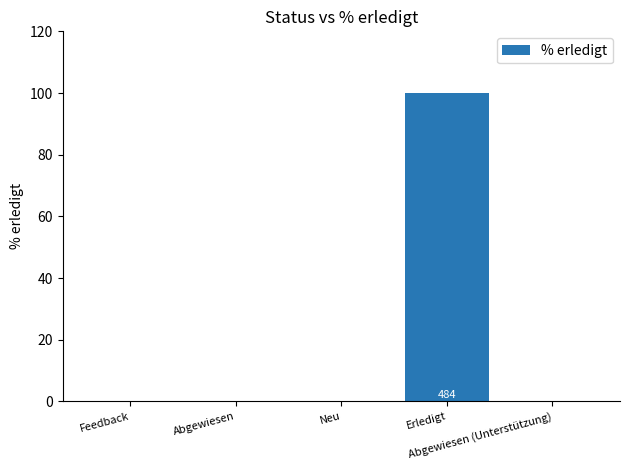

How many bars are there in total?

5